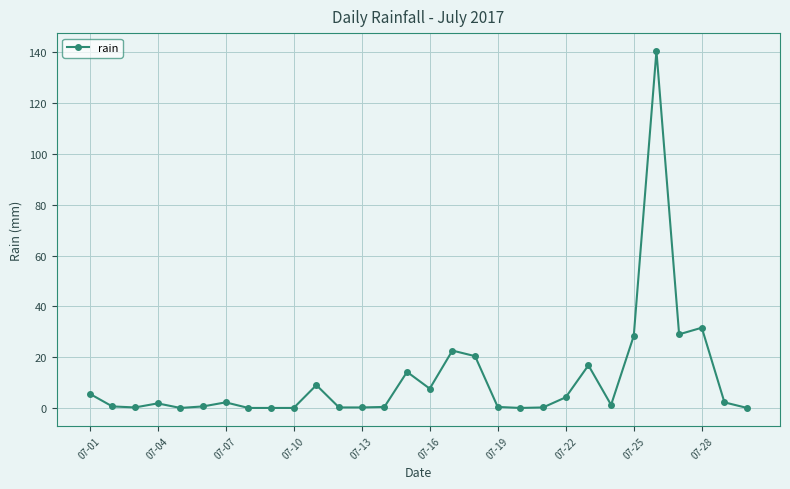

What is the value of the 1st point from the left?

5.6